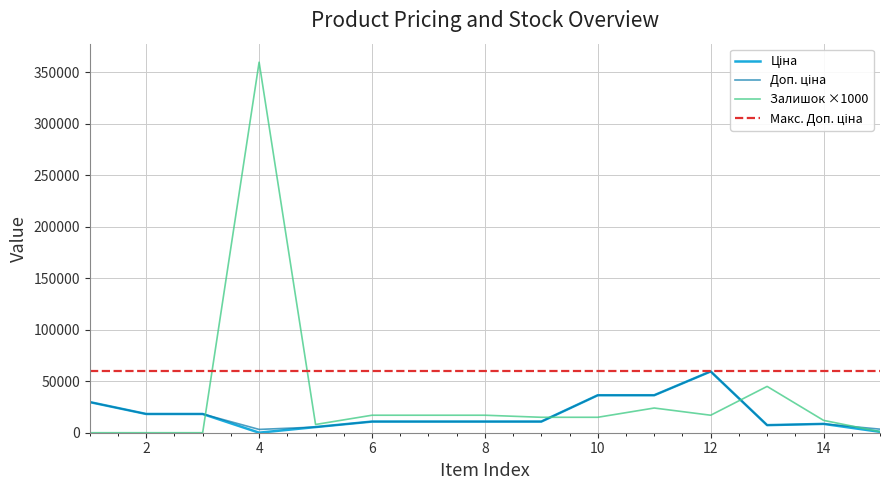

How many data points in Доп. ціна are above 10840?

10